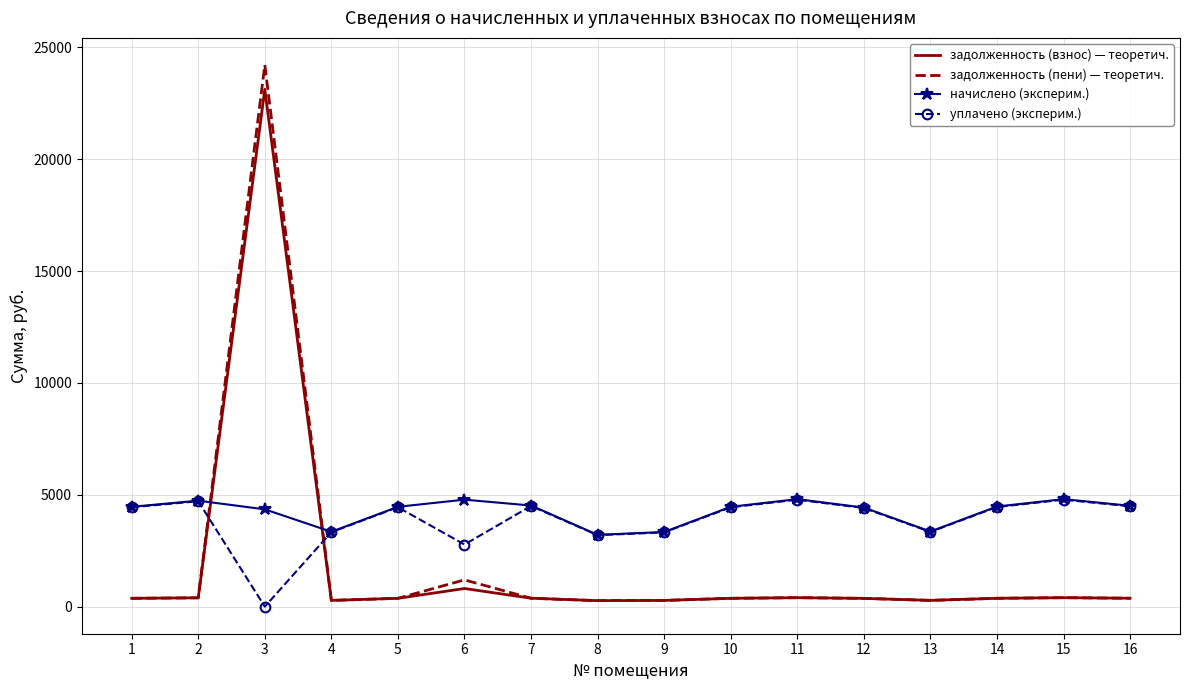

How many series are shown in this chart?

4